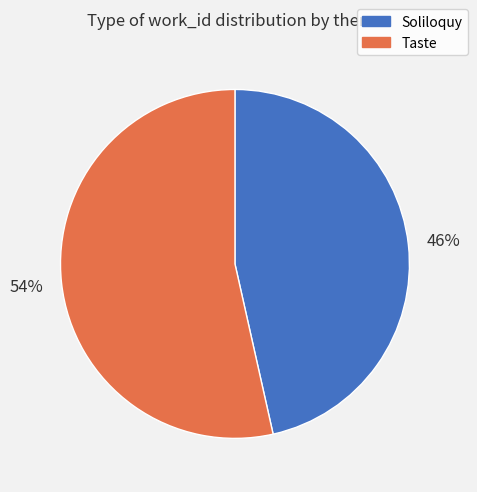

To the nearest percent, what is the average slice percentage?

50%